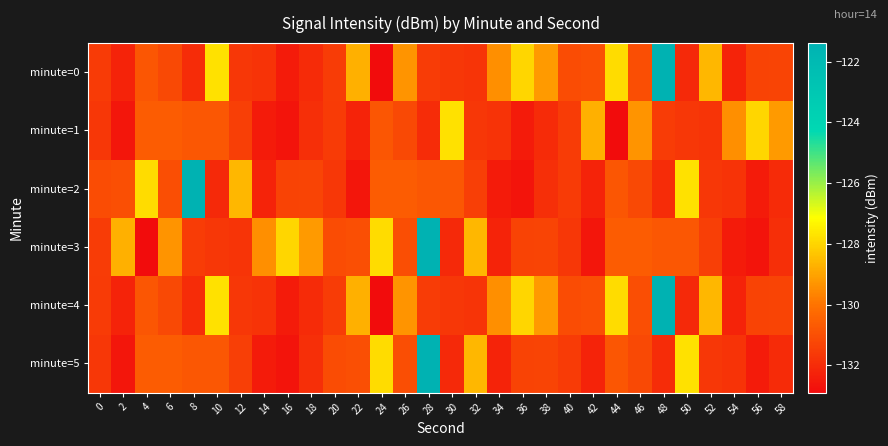

Reading left to right, what are all the values shown in this chart?

minute=0: 0=-131.6	2=-132.2	4=-130.8	6=-131.2	8=-132.0	10=-127.7	12=-131.6	14=-131.8	16=-132.5	18=-132.0	20=-131.5	22=-128.8	24=-132.9	26=-129.3	28=-131.5	30=-131.7	32=-131.7	34=-129.4	36=-128.0	38=-129.2	40=-131.1	42=-131.0	44=-127.9	46=-131.0	48=-121.4	50=-132.0	52=-128.6	54=-132.2	56=-131.3	58=-131.3
minute=1: 0=-131.7	2=-132.6	4=-130.6	6=-130.6	8=-130.7	10=-130.8	12=-131.5	14=-132.5	16=-132.6	18=-131.9	20=-131.6	22=-132.2	24=-130.8	26=-131.2	28=-132.0	30=-127.7	32=-131.6	34=-131.8	36=-132.5	38=-132.0	40=-131.5	42=-128.8	44=-132.9	46=-129.3	48=-131.5	50=-131.7	52=-131.7	54=-129.4	56=-128.0	58=-129.2
minute=2: 0=-131.1	2=-131.0	4=-127.9	6=-131.0	8=-121.4	10=-132.0	12=-128.6	14=-132.2	16=-131.3	18=-131.3	20=-131.7	22=-132.6	24=-130.6	26=-130.6	28=-130.7	30=-130.8	32=-131.5	34=-132.5	36=-132.6	38=-131.9	40=-131.6	42=-132.2	44=-130.8	46=-131.2	48=-132.0	50=-127.7	52=-131.6	54=-131.8	56=-132.5	58=-132.0
minute=3: 0=-131.5	2=-128.8	4=-132.9	6=-129.3	8=-131.5	10=-131.7	12=-131.7	14=-129.4	16=-128.0	18=-129.2	20=-131.1	22=-131.0	24=-127.9	26=-131.0	28=-121.4	30=-132.0	32=-128.6	34=-132.2	36=-131.3	38=-131.3	40=-131.7	42=-132.6	44=-130.6	46=-130.6	48=-130.7	50=-130.8	52=-131.5	54=-132.5	56=-132.6	58=-131.9
minute=4: 0=-131.6	2=-132.2	4=-130.8	6=-131.2	8=-132.0	10=-127.7	12=-131.6	14=-131.8	16=-132.5	18=-132.0	20=-131.5	22=-128.8	24=-132.9	26=-129.3	28=-131.5	30=-131.7	32=-131.7	34=-129.4	36=-128.0	38=-129.2	40=-131.1	42=-131.0	44=-127.9	46=-131.0	48=-121.4	50=-132.0	52=-128.6	54=-132.2	56=-131.3	58=-131.3
minute=5: 0=-131.7	2=-132.6	4=-130.6	6=-130.6	8=-130.7	10=-130.8	12=-131.5	14=-132.5	16=-132.6	18=-131.9	20=-131.1	22=-131.0	24=-127.9	26=-131.0	28=-121.4	30=-132.0	32=-128.6	34=-132.2	36=-131.3	38=-131.3	40=-131.6	42=-132.2	44=-130.8	46=-131.2	48=-132.0	50=-127.7	52=-131.6	54=-131.8	56=-132.5	58=-132.0